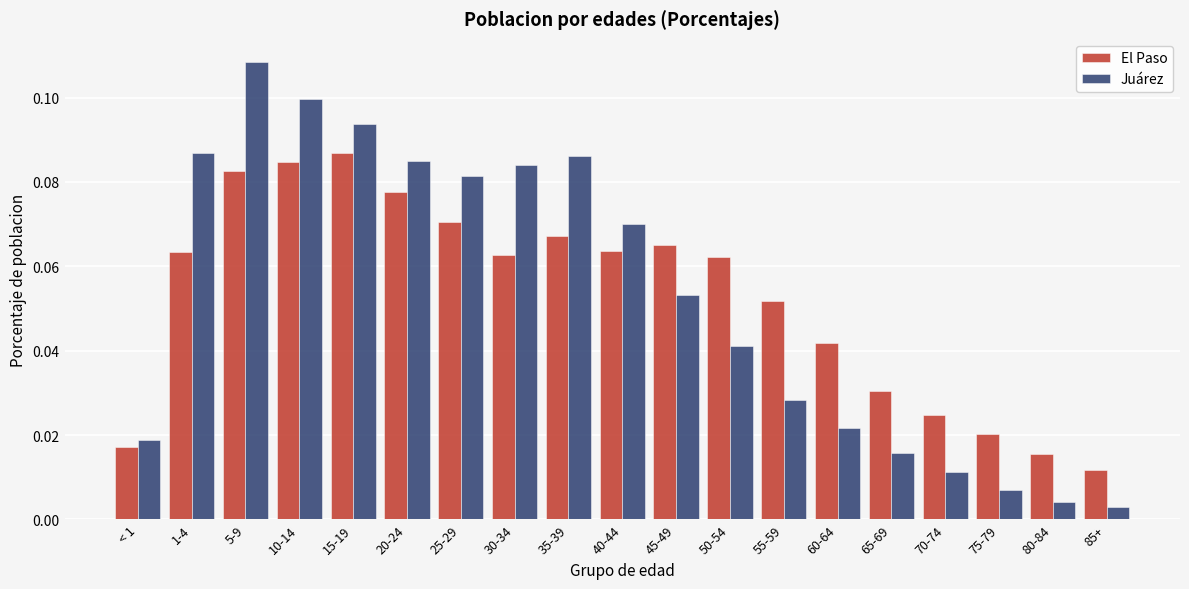

At which label is El Paso closest to 0?

85+